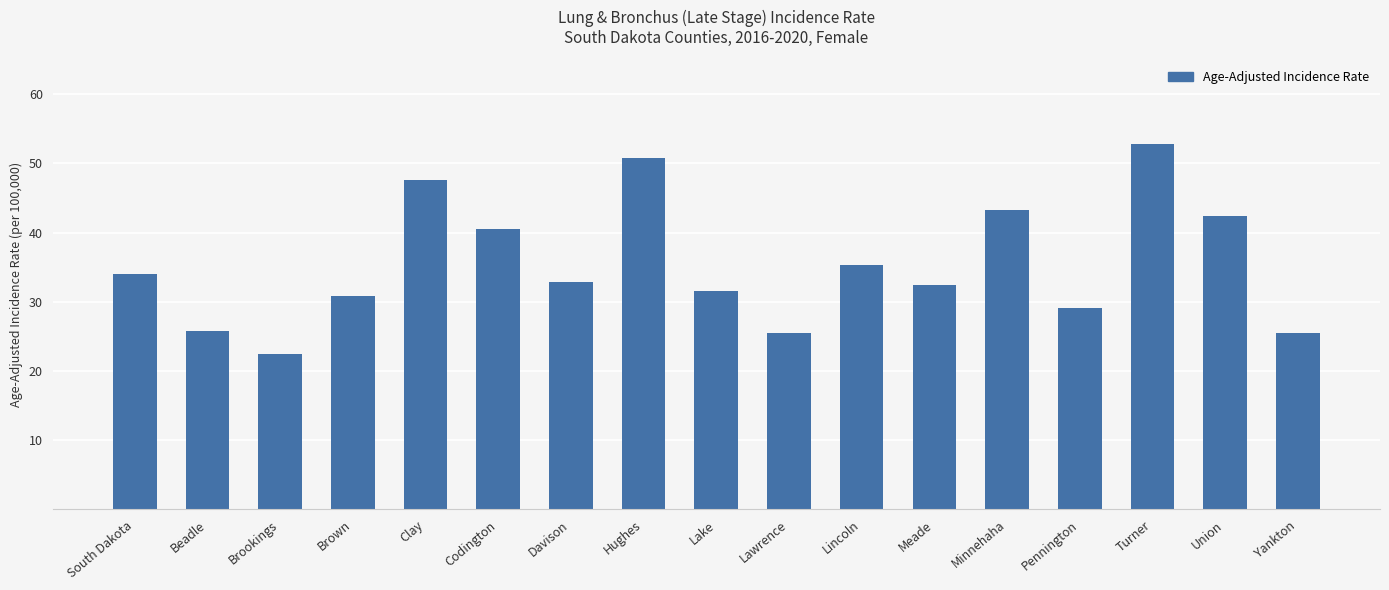

What is the average value?

35.4